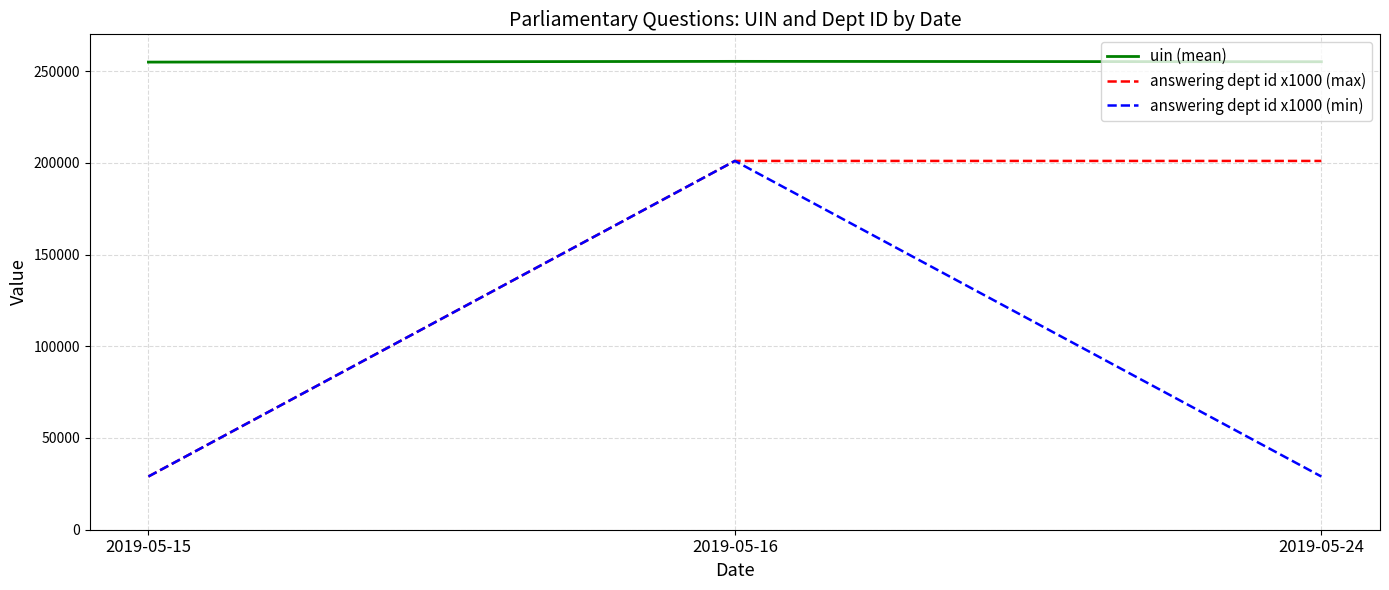

The value of answering dept id x1000 (max) at 2019-05-16 is 201000.0. True or false?

True